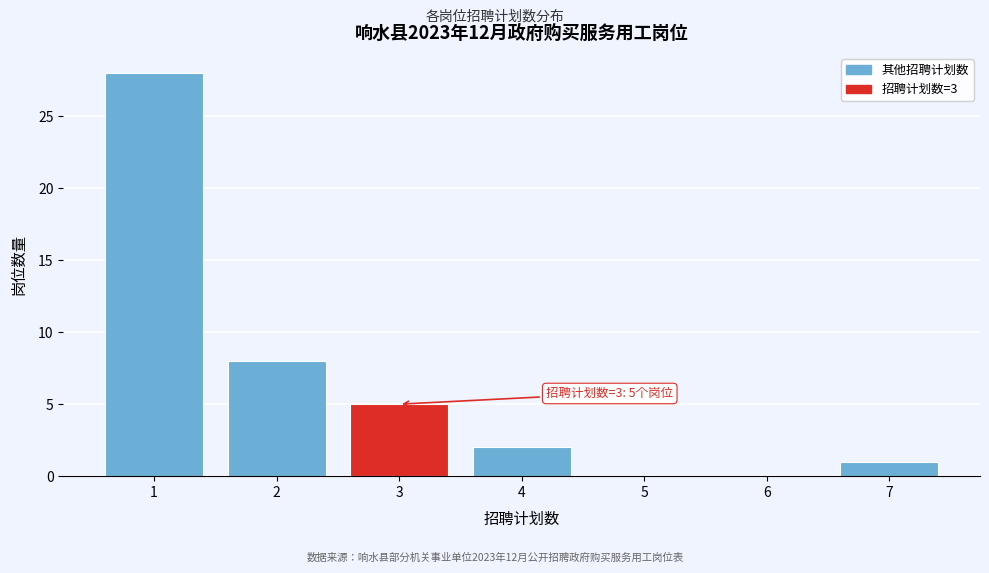

Over which range of the x-axis is the bar tallest?

0.5 to 1.5